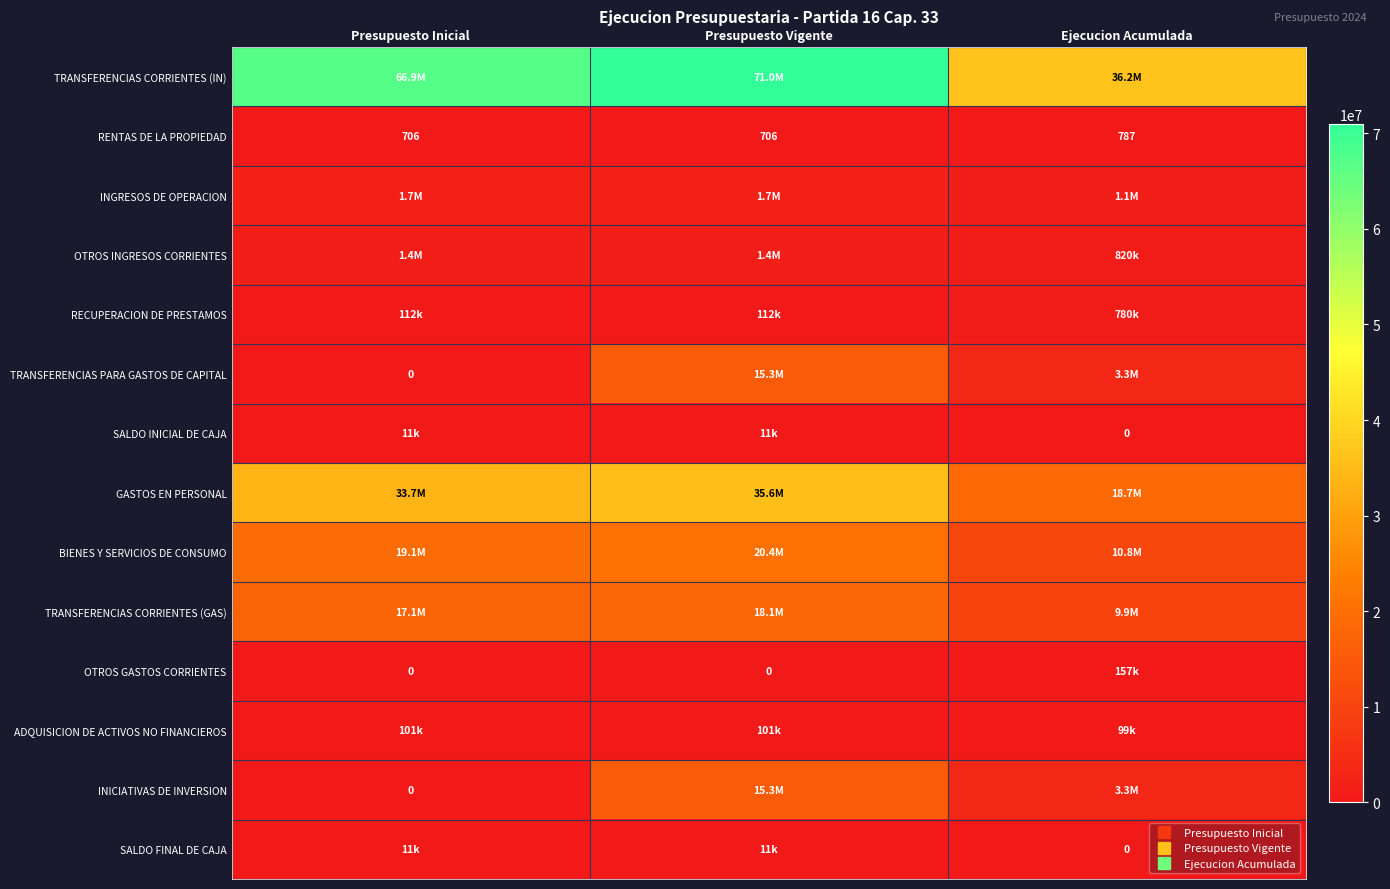

Read the TRANSFERENCIAS PARA GASTOS DE CAPITAL value at Ejecucion Acumulada, to the nearest 10.

3260790